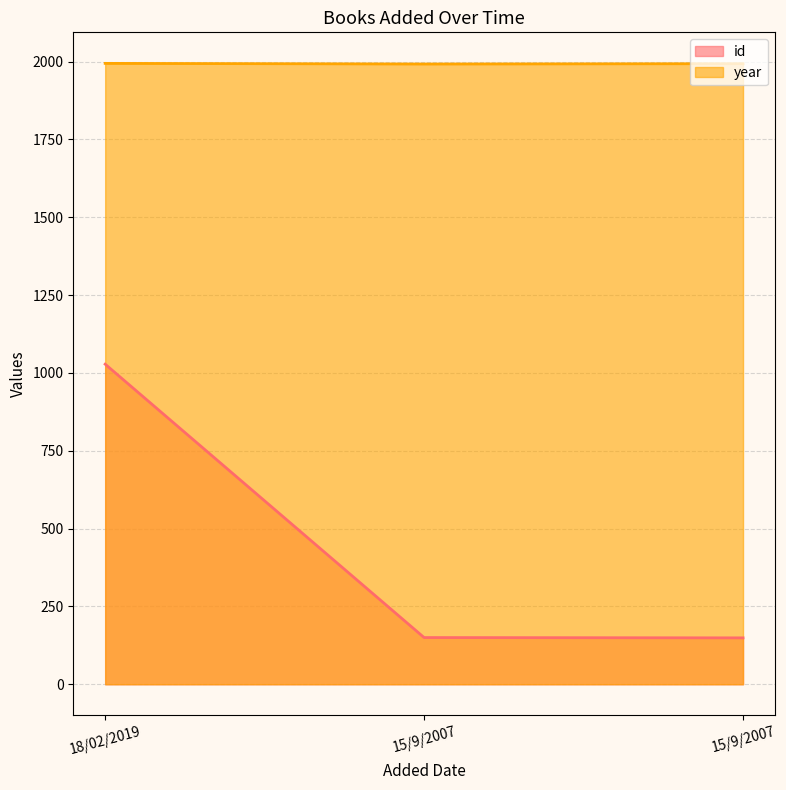

Reading left to right, list all the values displayed in this chart.

id: 1028	150	149
year: 1994	1992	1993